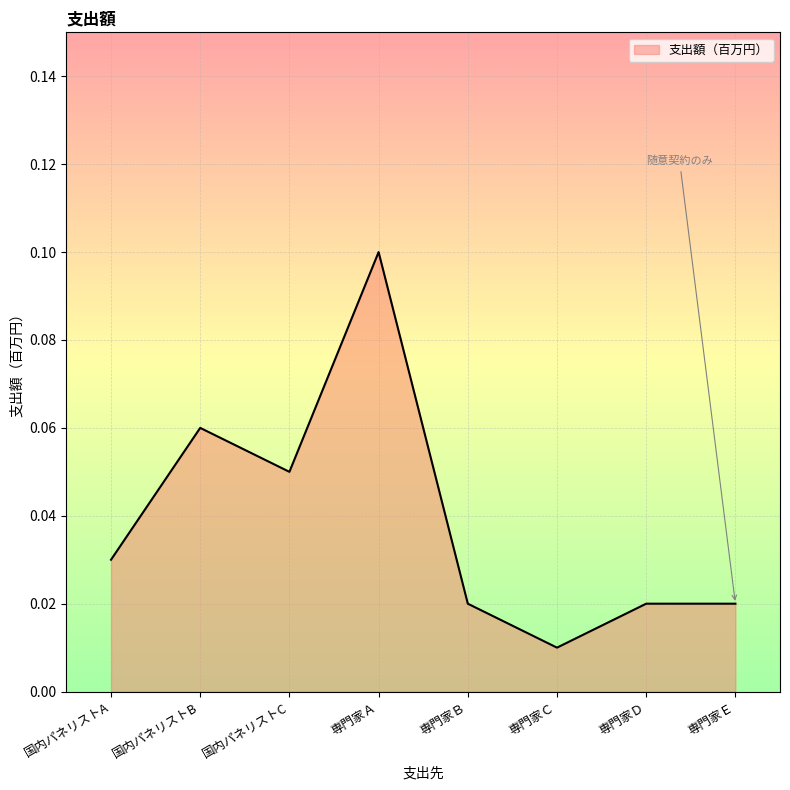

Count the values in the range 0 to 1.

8